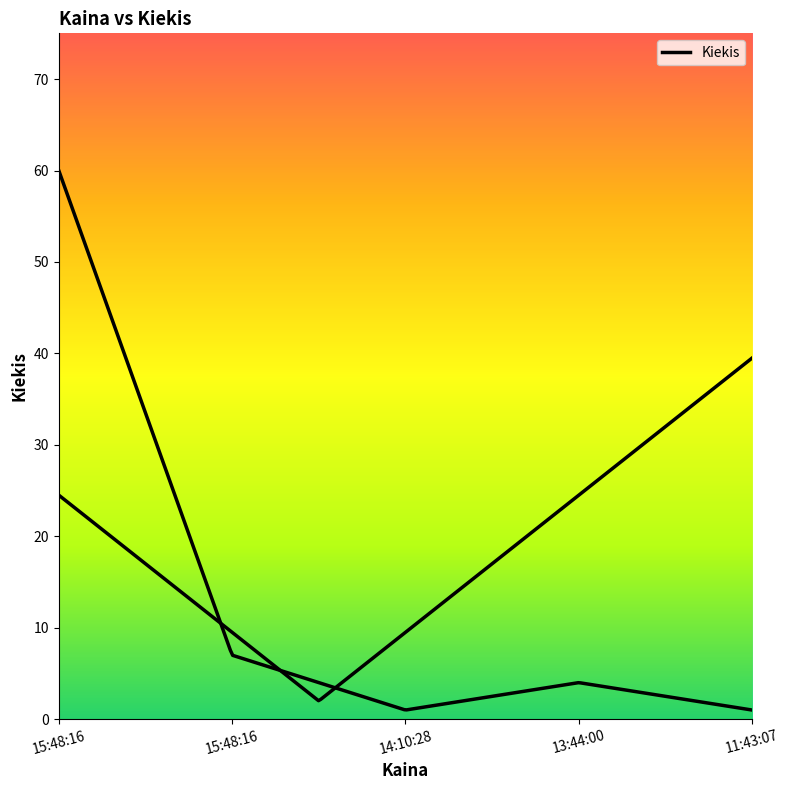

The value at 14:10:28 is 1. True or false?

False